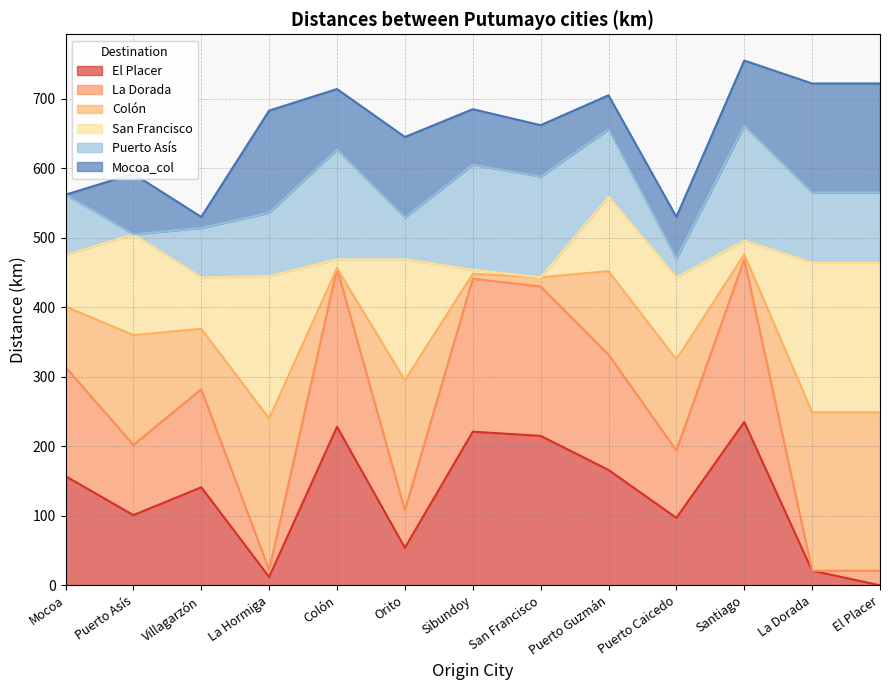

What is the total value across all series at Puerto Guzmán?

705